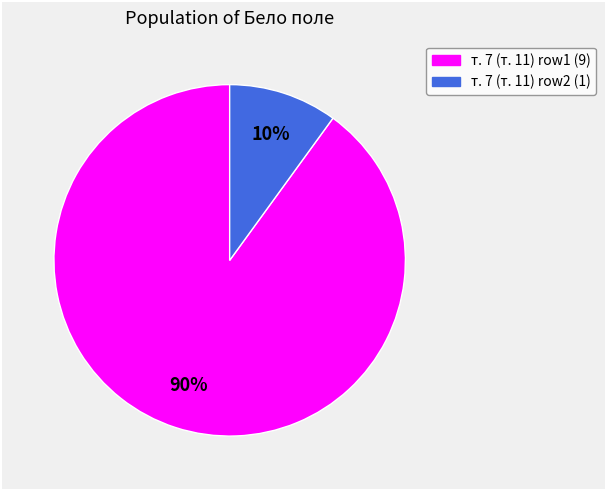

To the nearest percent, what is the average slice percentage?

50%